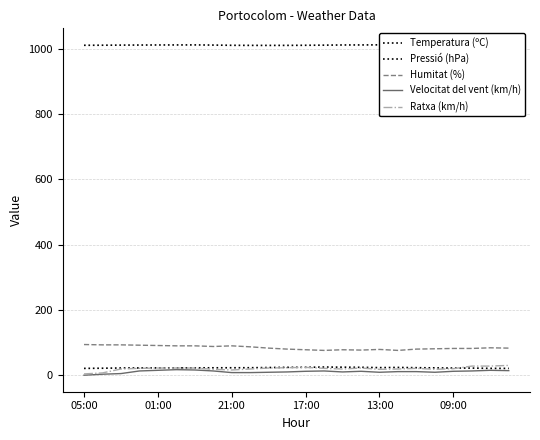

True or false: Humitat (%) and Ratxa (km/h) intersect in this chart.

False